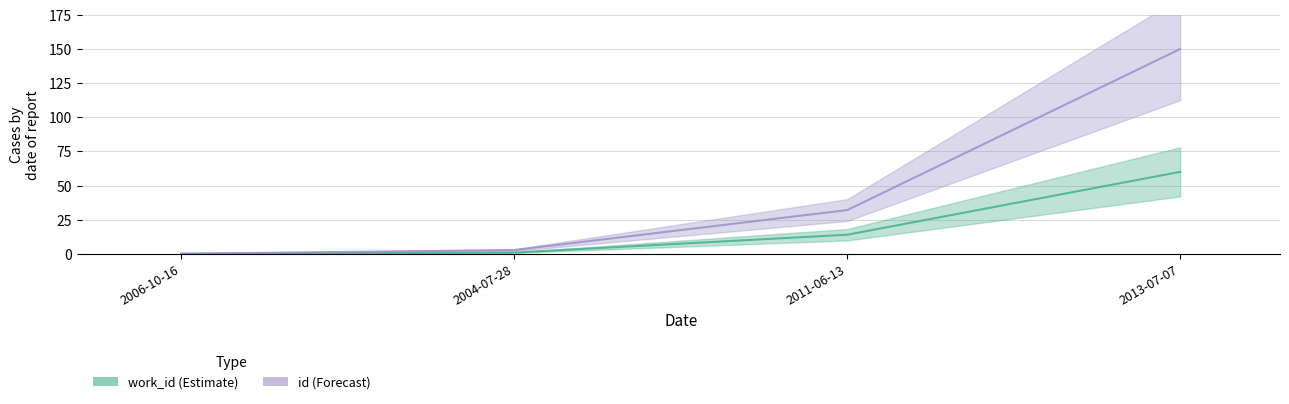

Is the value of work_id_line at 2011-06-13 greater than the value of id_line at 2004-07-28?

Yes